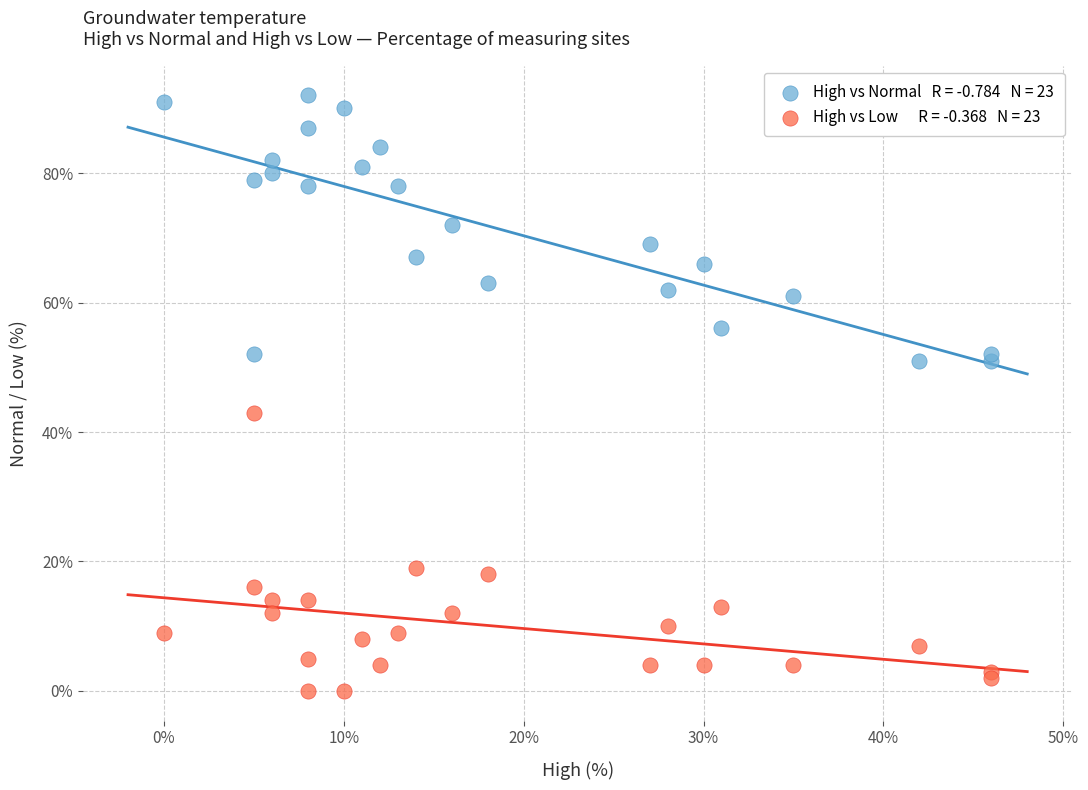

Across all series, what Y value is closest to 46?

43